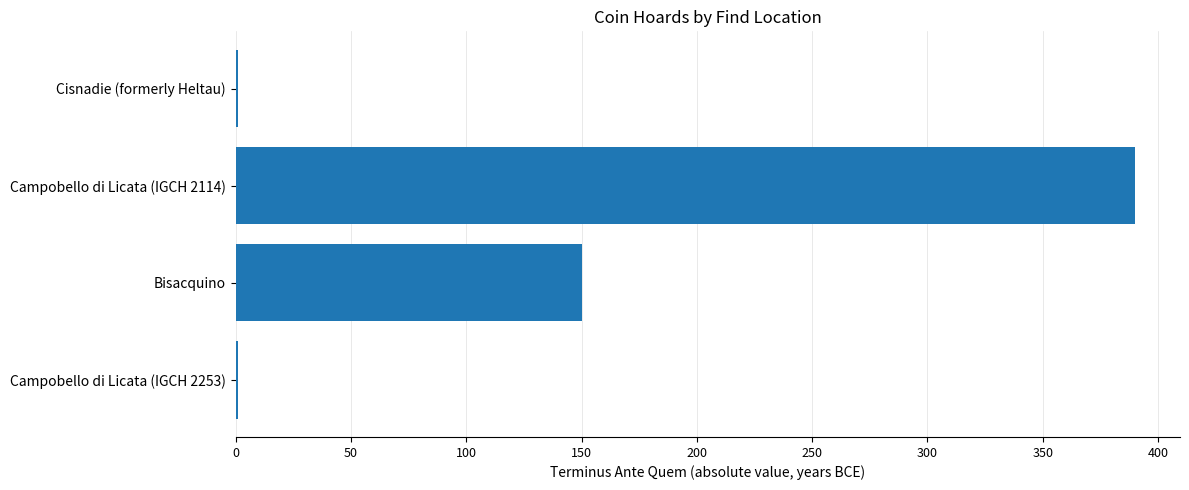

Are the bars grouped side by side (vs. stacked)?

No